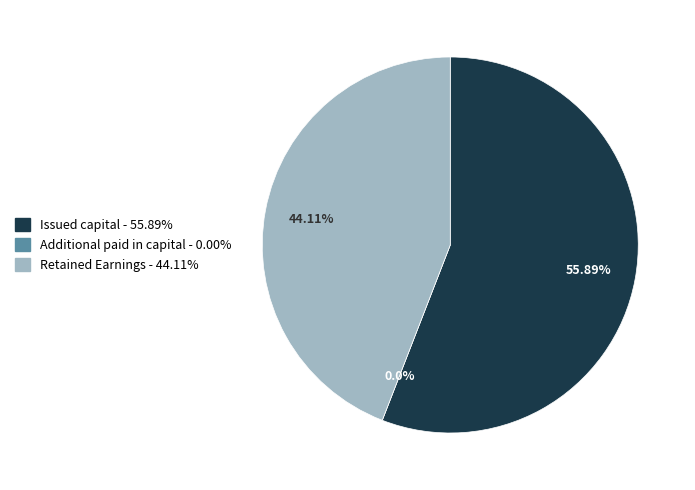

To the nearest percent, what is the difference between the Additional paid in capital and Retained Earnings slice percentages?

44%